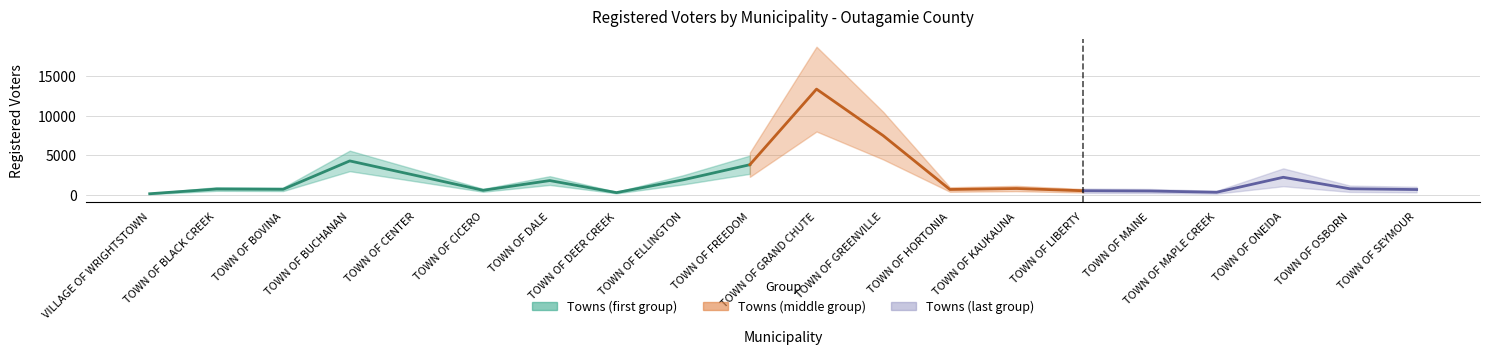

List the labels in order of value, largest first.

TOWN OF GRAND CHUTE, TOWN OF GREENVILLE, TOWN OF BUCHANAN, TOWN OF FREEDOM, TOWN OF CENTER, TOWN OF ONEIDA, TOWN OF ELLINGTON, TOWN OF DALE, TOWN OF KAUKAUNA, TOWN OF OSBORN, TOWN OF BLACK CREEK, TOWN OF BOVINA, TOWN OF HORTONIA, TOWN OF SEYMOUR, TOWN OF CICERO, TOWN OF LIBERTY, TOWN OF MAINE, TOWN OF MAPLE CREEK, TOWN OF DEER CREEK, VILLAGE OF WRIGHTSTOWN